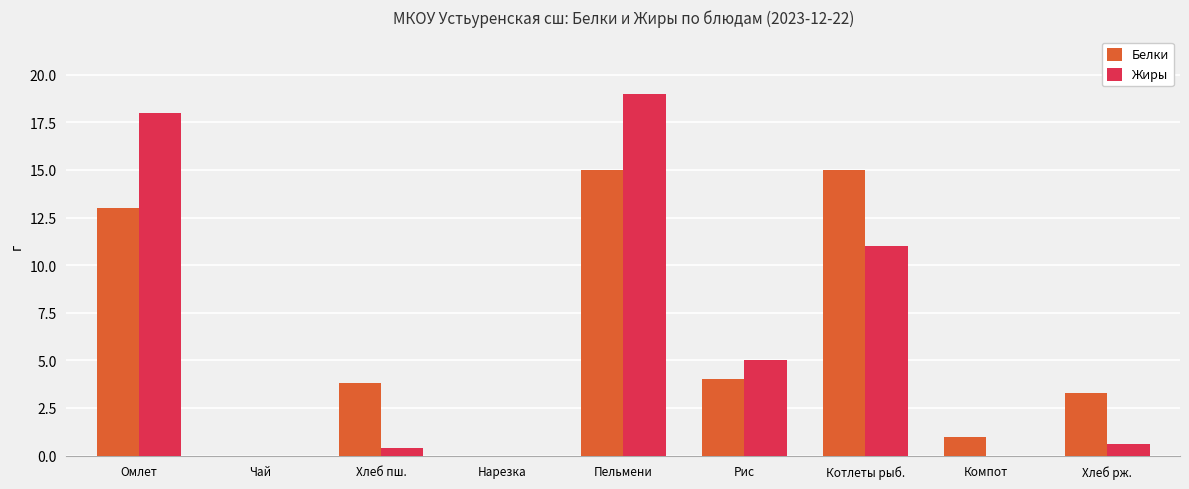

What is the spread (max minus min) of values at Котлеты рыб.?

4.0